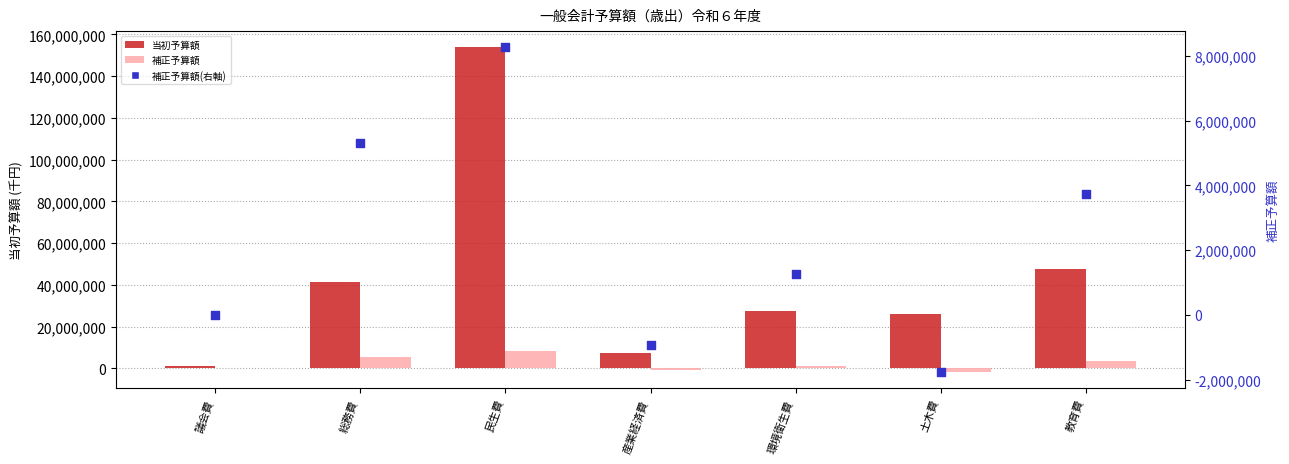

Which series has the largest total across all categories?

当初予算額